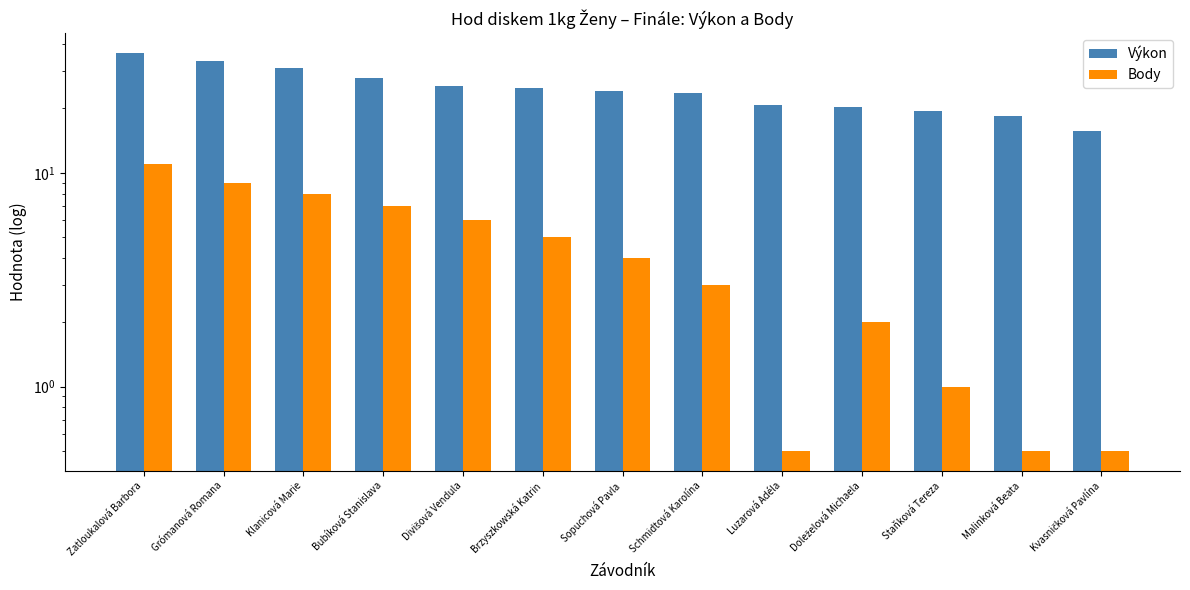

Is the value of Výkon at Divišová Vendula greater than the value of Body at Divišová Vendula?

Yes